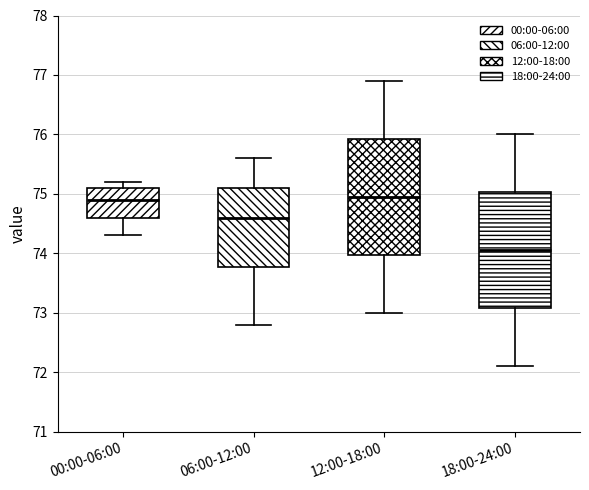

Which box has the lowest median line?

18:00-24:00